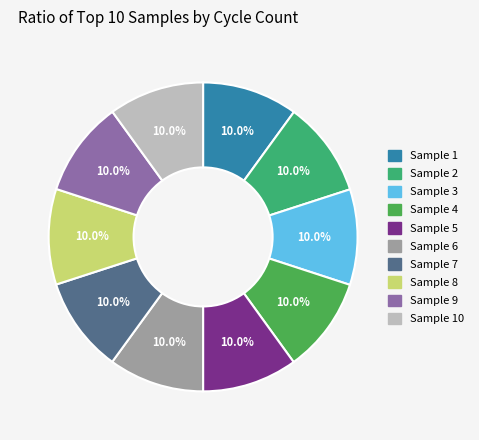

Count the number of slices in the pie.

10